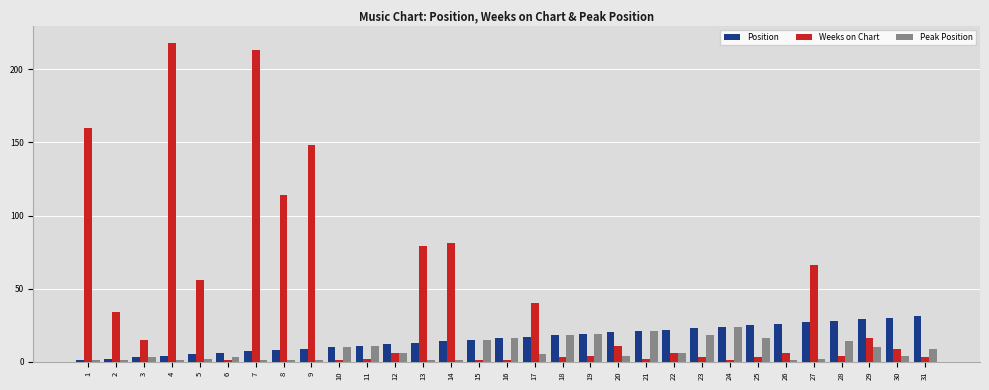

Rank the series by their average value, from lowest to highest.

Peak Position, Position, Weeks on Chart